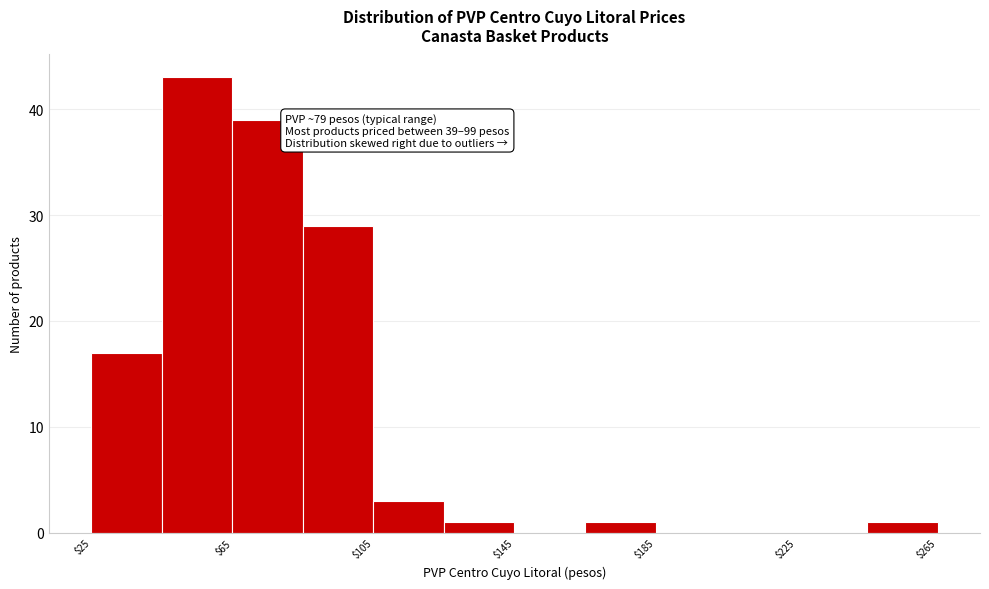

Which range on the x-axis has the tallest bar?

45 to 65